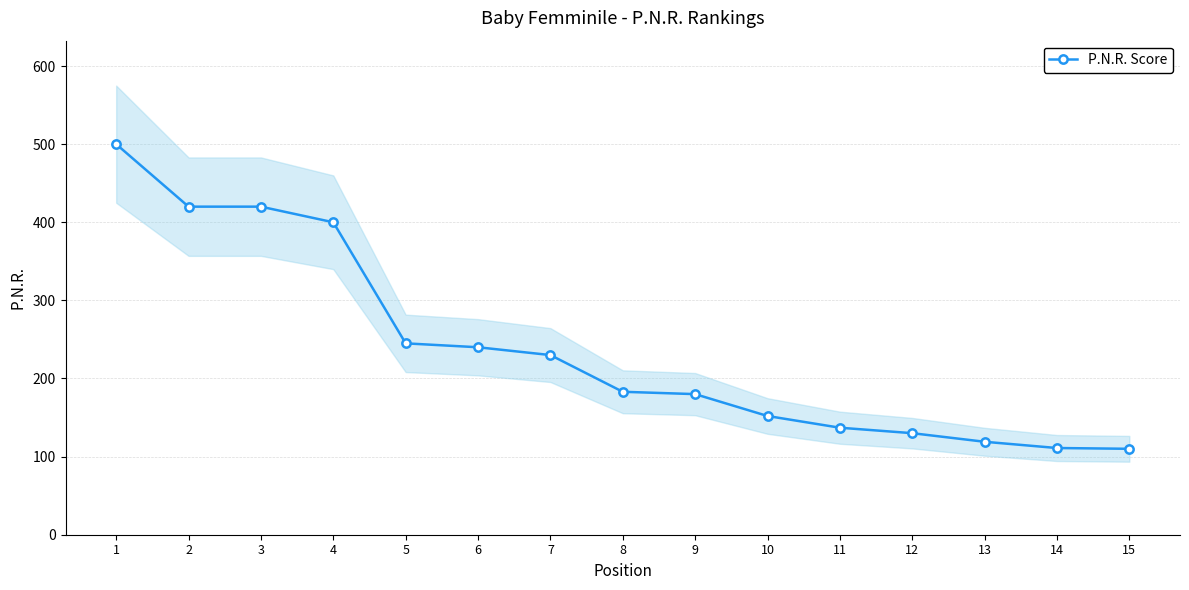

Which label corresponds to the smallest value in the chart?

15